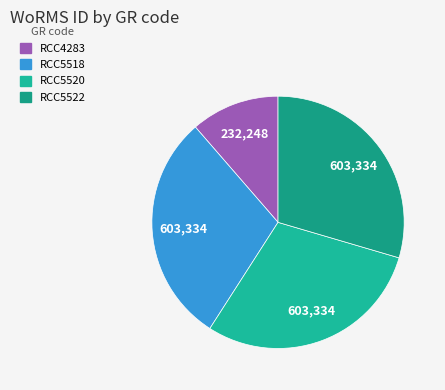

Which category has the smallest portion of the pie?

RCC4283